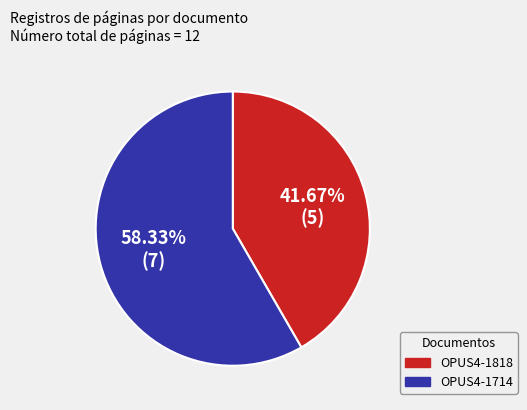

Rank the categories by value from highest to lowest.

OPUS4-1714, OPUS4-1818